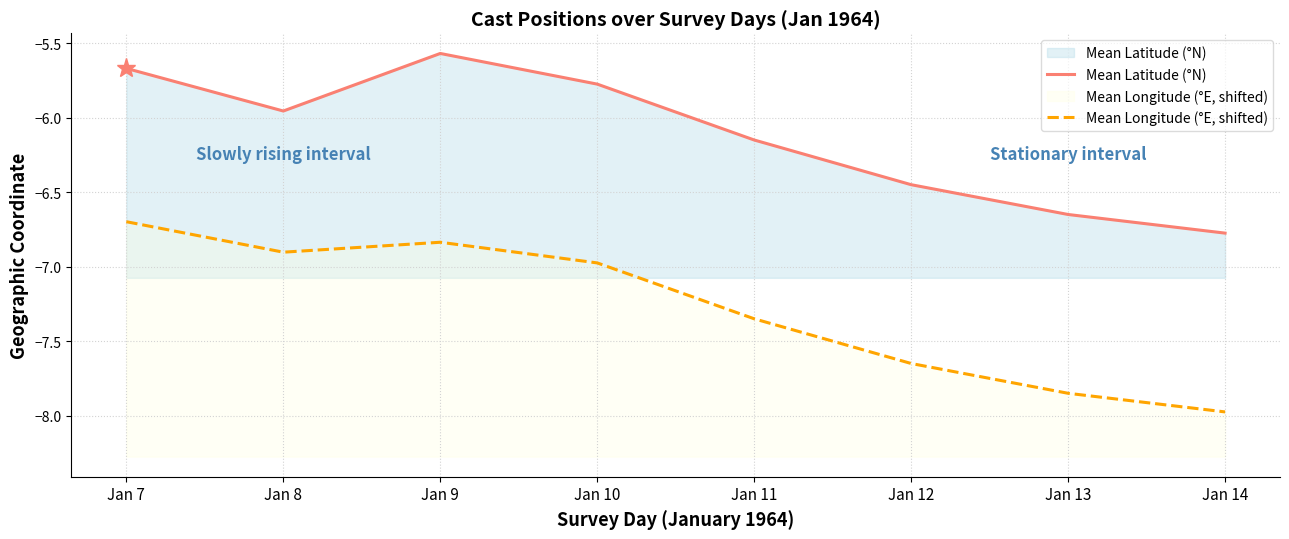

True or false: Mean Longitude (°E, shifted) has a value of -9.8 at Jan 8.

False